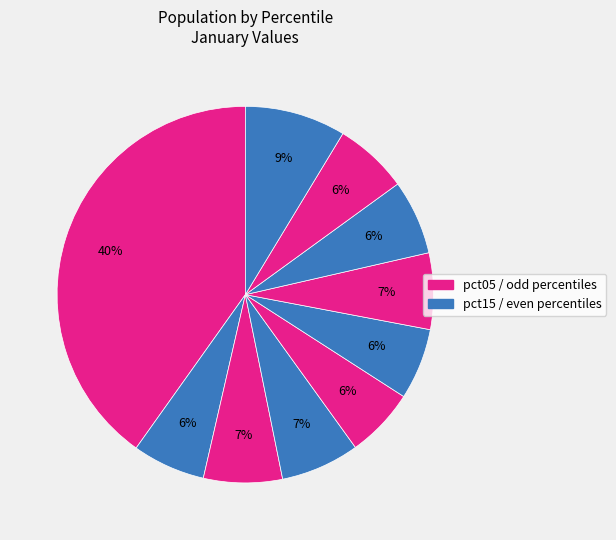

Rank the categories by value from lowest to highest.

pct45, pct55, pct15, pct85, pct75, pct65, pct35, pct25, pct95, pct05